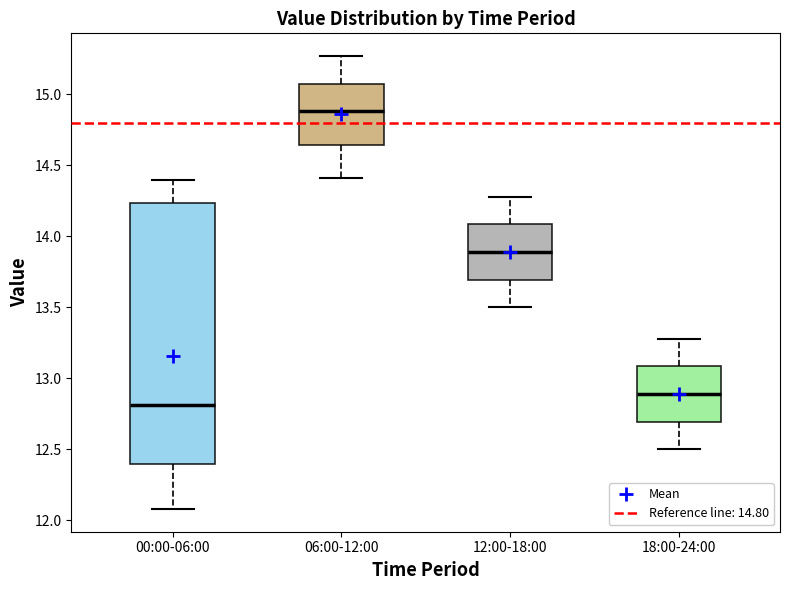

Reading left to right, read every box against the y-axis: the position of its median line, the range the box covers, and the ends of its whiskers. The values are not printed on the chart, so give them approximately, as read against the axis.

00:00-06:00: median 12.80, box 12.40 to 14.25, whiskers 12.10 to 14.40
06:00-12:00: median 14.90, box 14.65 to 15.10, whiskers 14.40 to 15.25
12:00-18:00: median 13.90, box 13.70 to 14.10, whiskers 13.50 to 14.30
18:00-24:00: median 12.90, box 12.70 to 13.10, whiskers 12.50 to 13.30